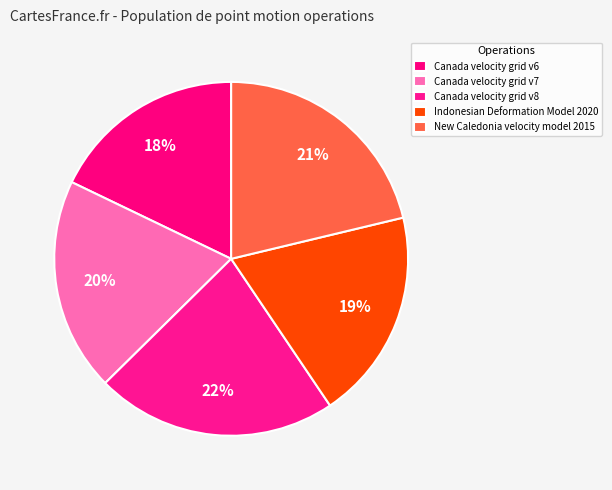

How many slices are in this pie chart?

5